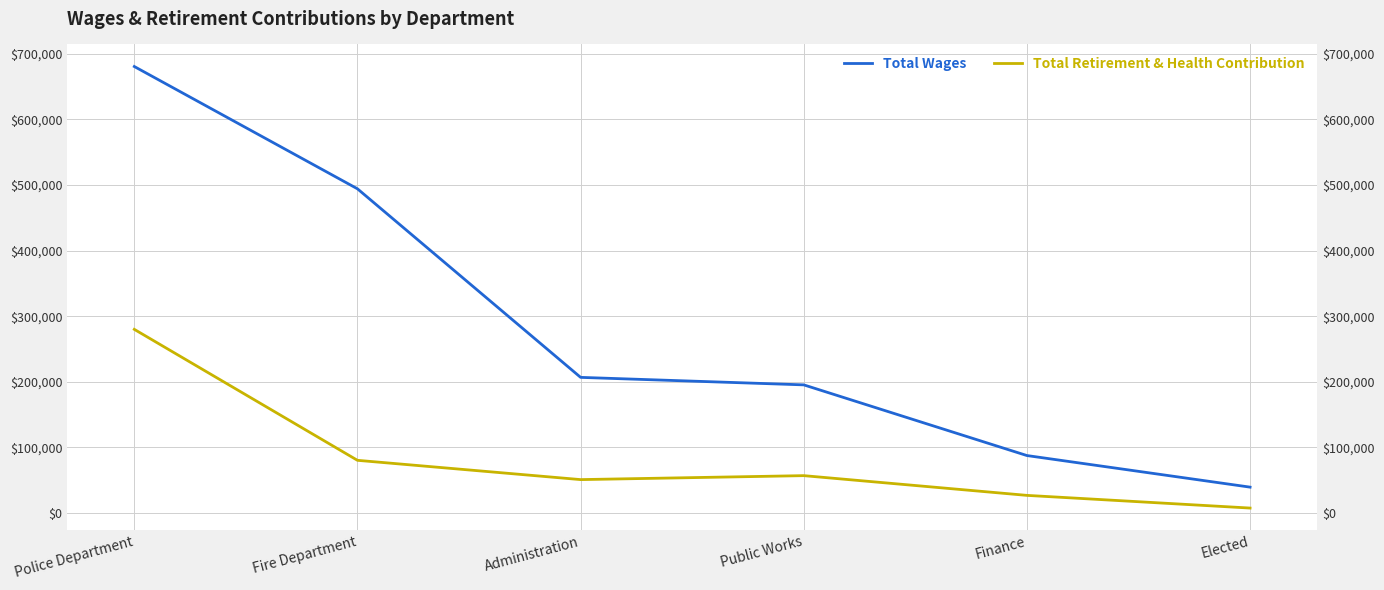

How many interior local valleys does the Total Retirement & Health Contribution series have?

1